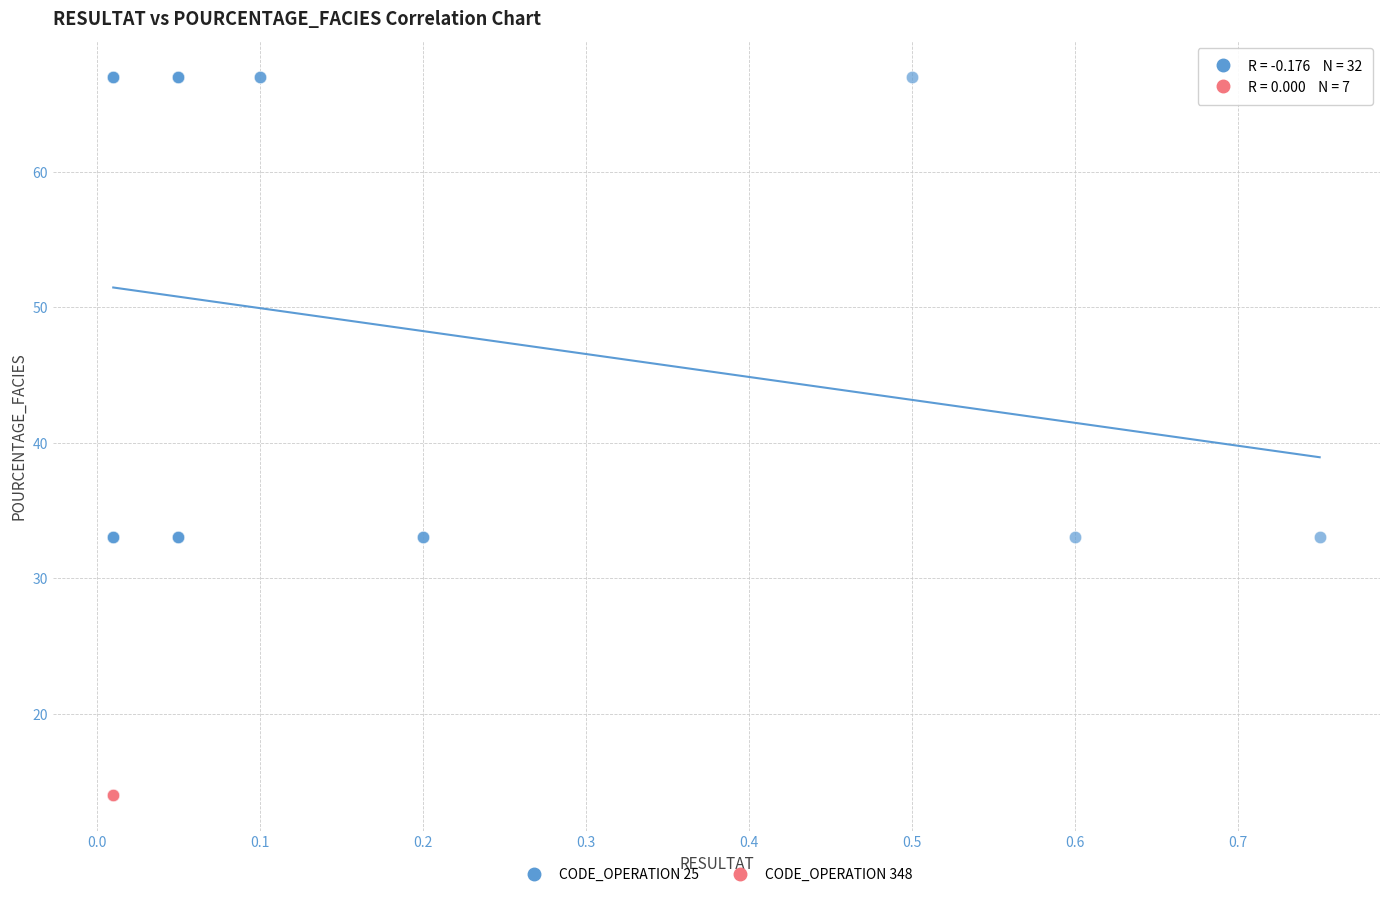

Which series contains the highest Y value?

CODE_OPERATION 25